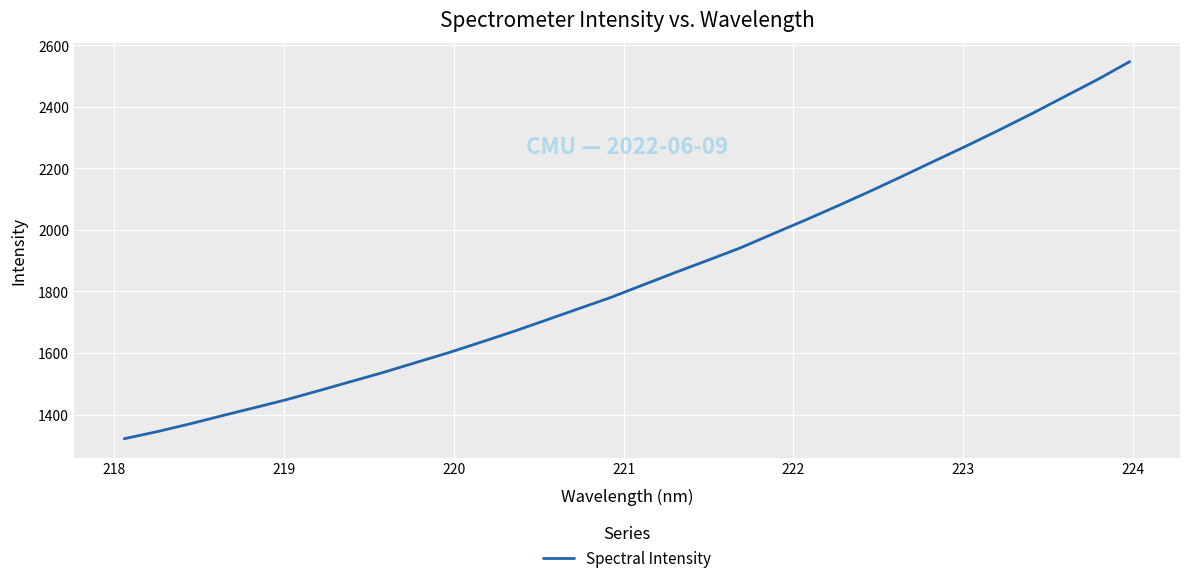

What is the smallest value displayed?

1321.4